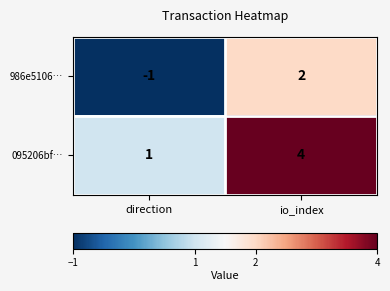

Is it true that 986e5106… equals -1 at direction?

True